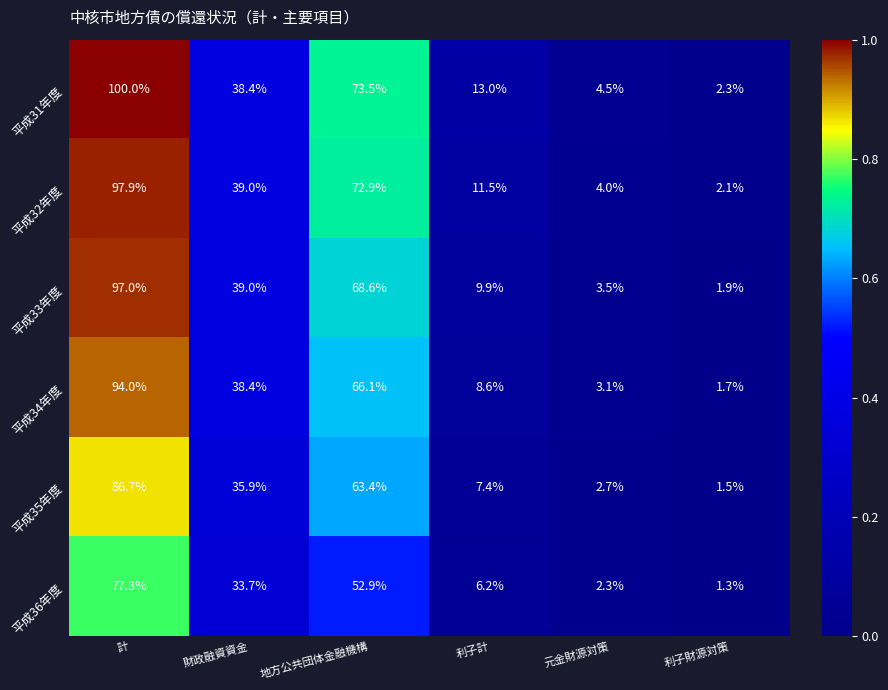

Rank the series by their maximum value, from highest to lowest.

平成31年度, 平成32年度, 平成33年度, 平成34年度, 平成35年度, 平成36年度